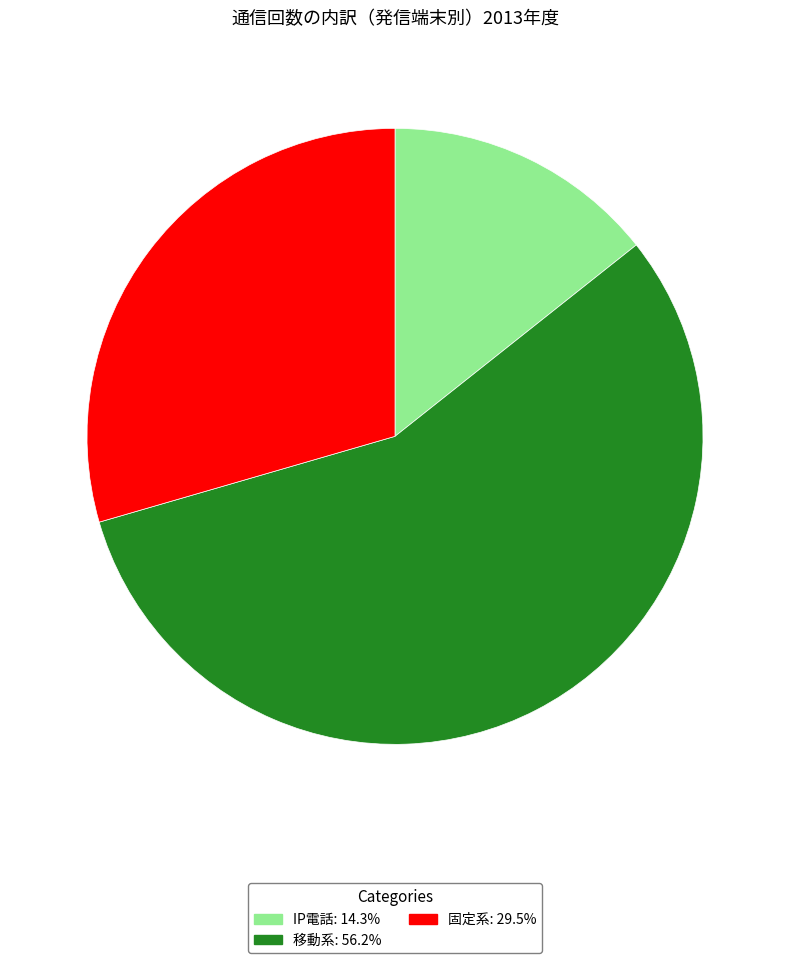

What is the ratio of the value at 移動系: 56.2% to the value at IP電話: 14.3%?

3.9